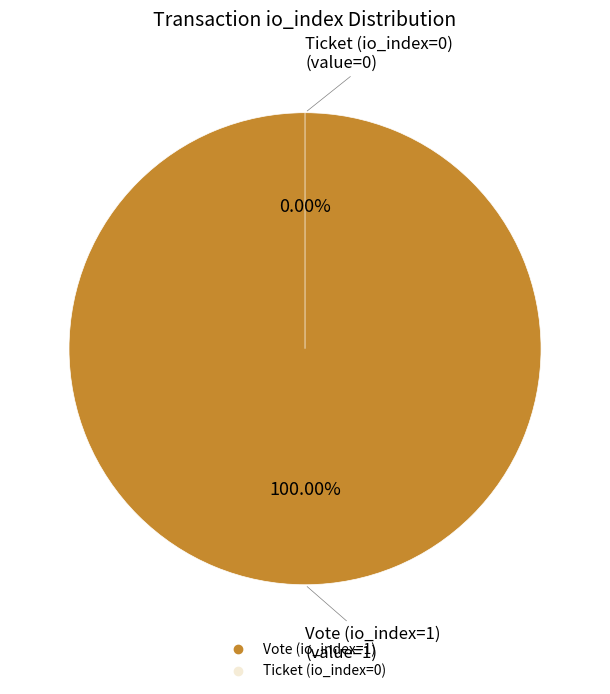

How much of the chart is everything except Ticket (io_index=0)?

100.0%